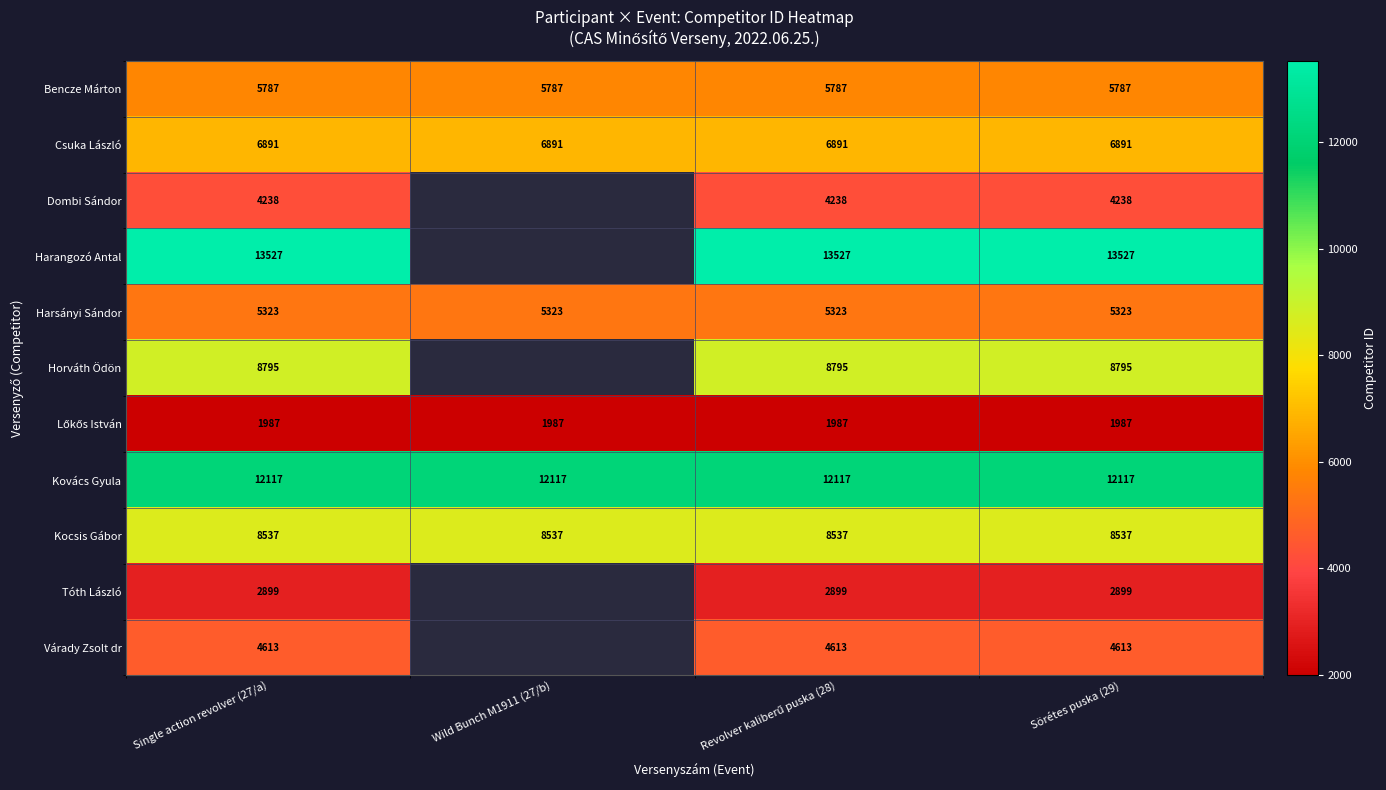

What is the sum of all Csuka László values?

27564